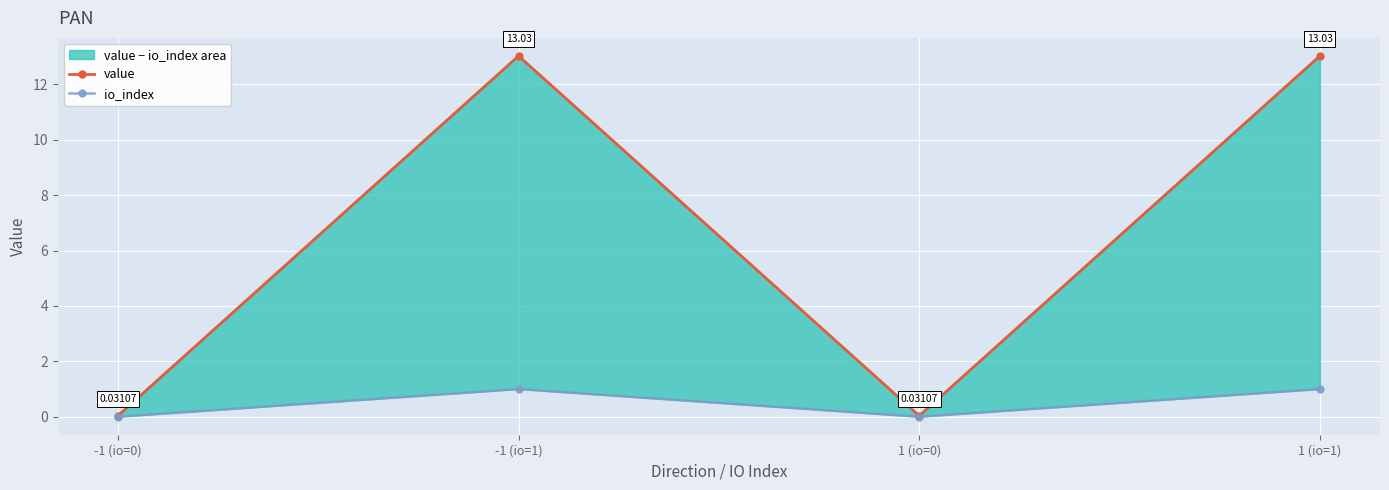

What position from the left is 1 (io=0)?

3